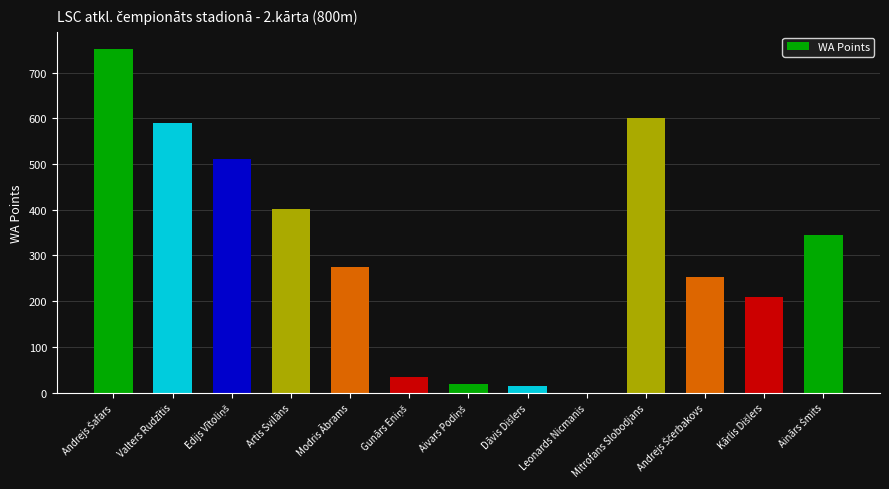

Where is the data nearest to the value 375?

Artis Svilāns